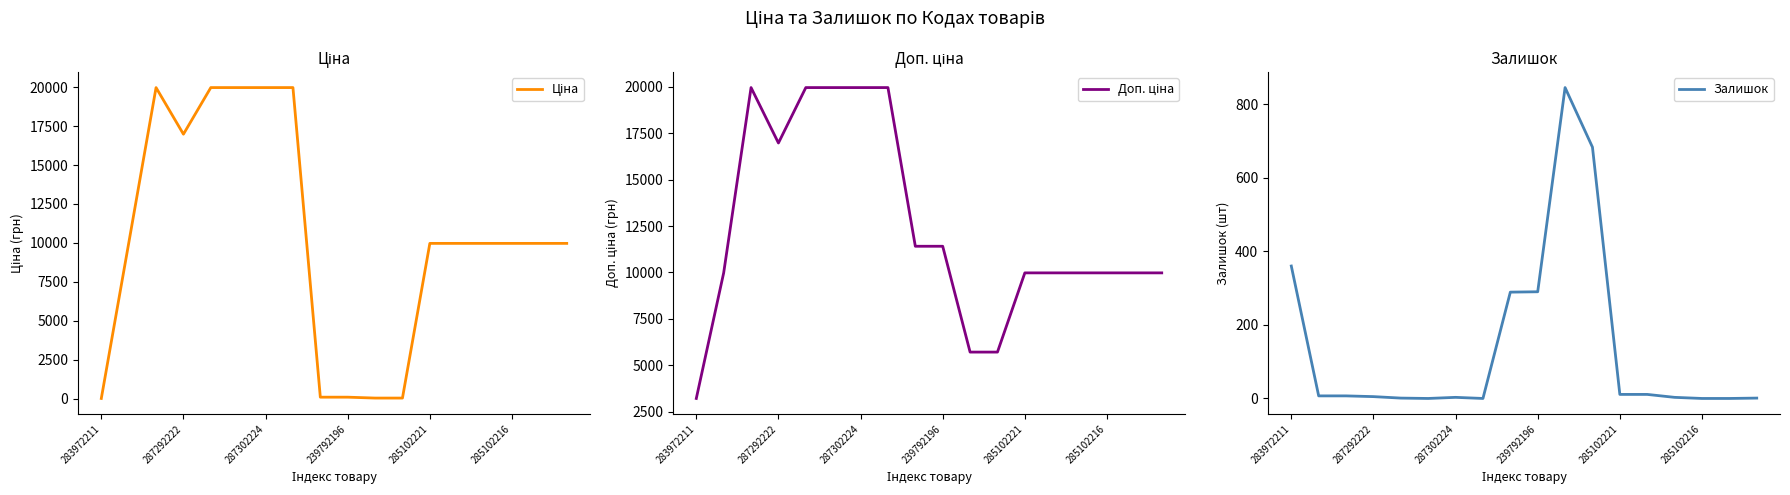

Is it true that Залишок equals 3 at 287302224?

True